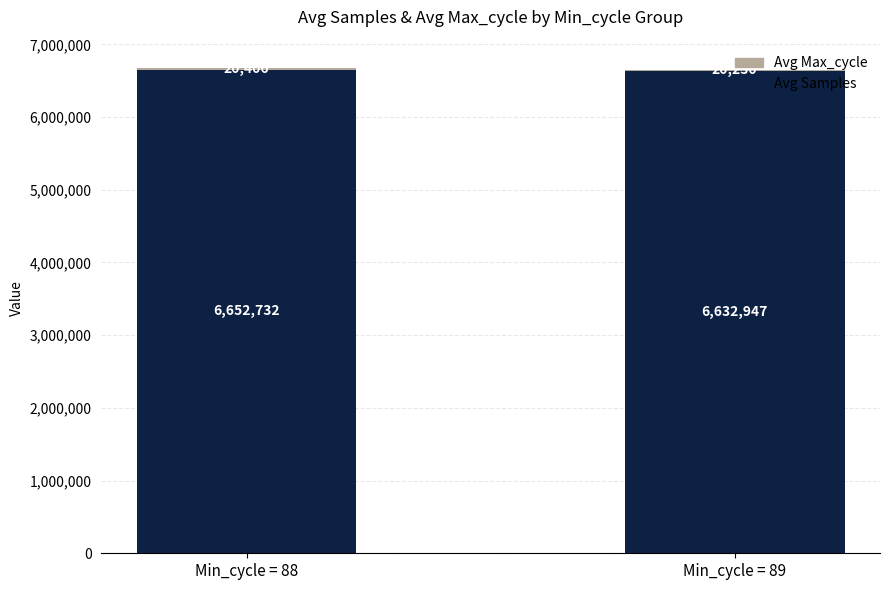

What is the total value across all series at Min_cycle = 89?

6653177